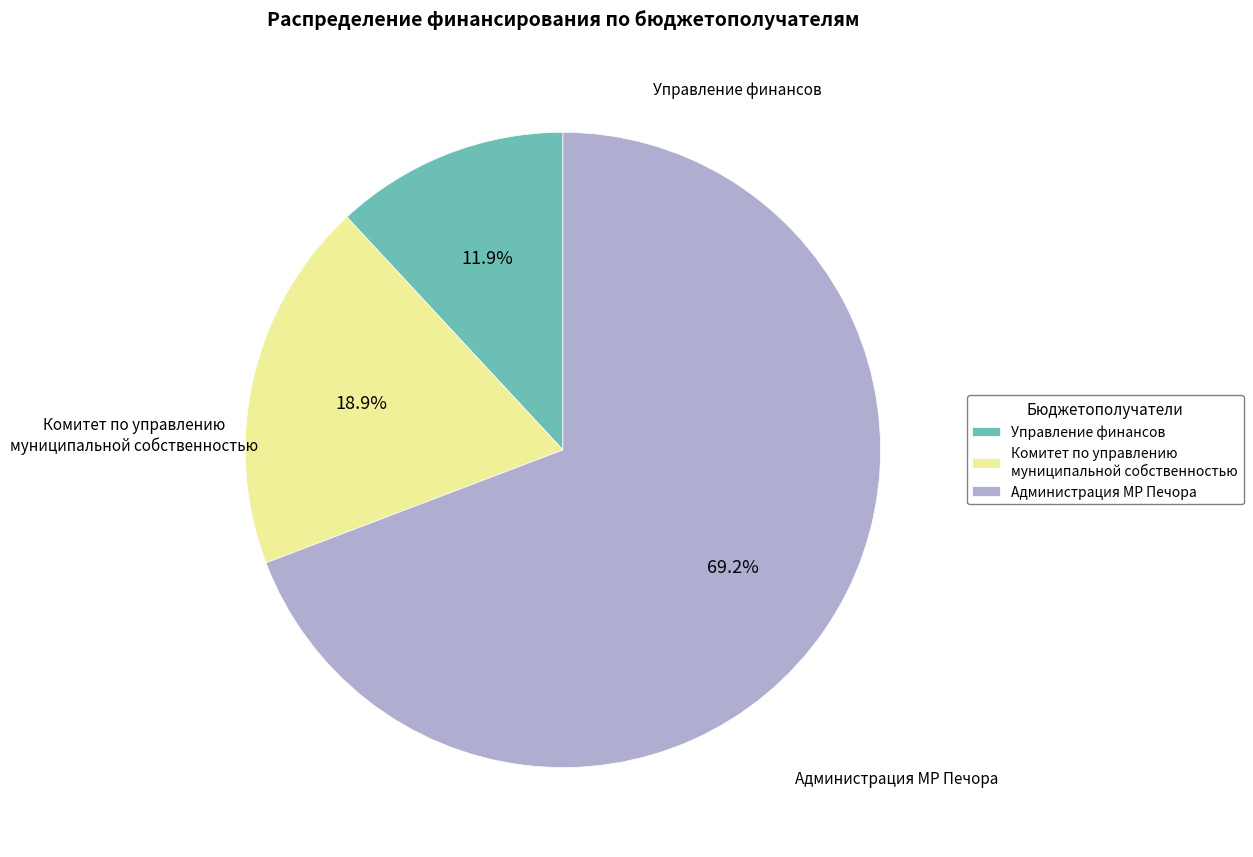

To the nearest percent, what percentage of the pie is Комитет по управлению муниципальной собственностью?

19%